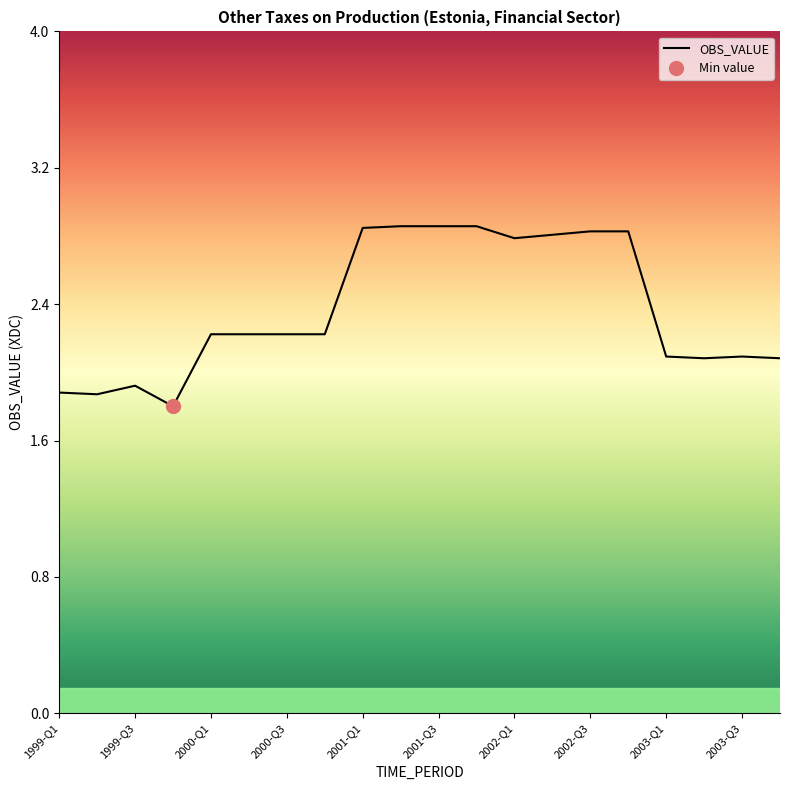

What is the difference between the maximum and minimum values?

1.0